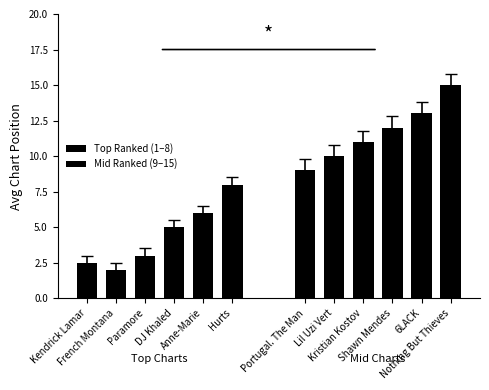

List the series in order of their peak value, lowest first.

Top Ranked (1–8), Mid Ranked (9–15)